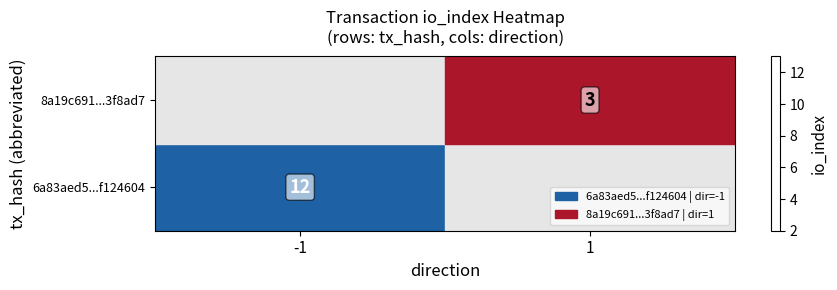

List the labels in order of 6a83aed5...f124604 value, largest first.

-1, 1